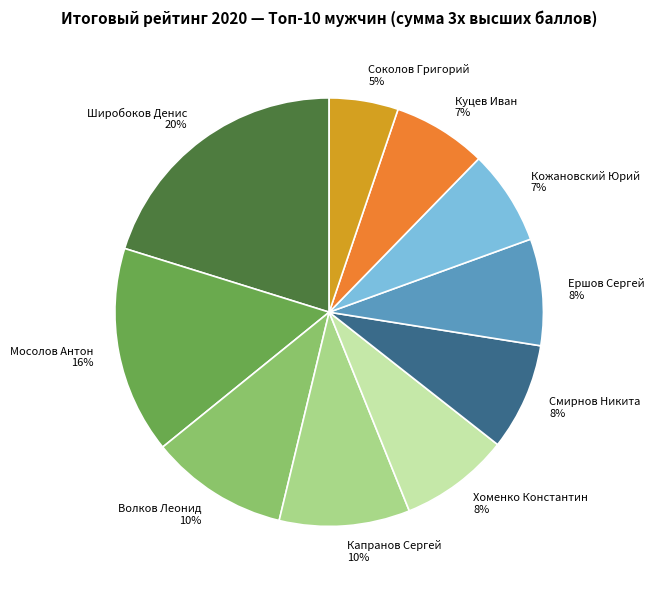

To the nearest percent, what is the difference between the Ершов Сергей and Мосолов Антон slice percentages?

8%